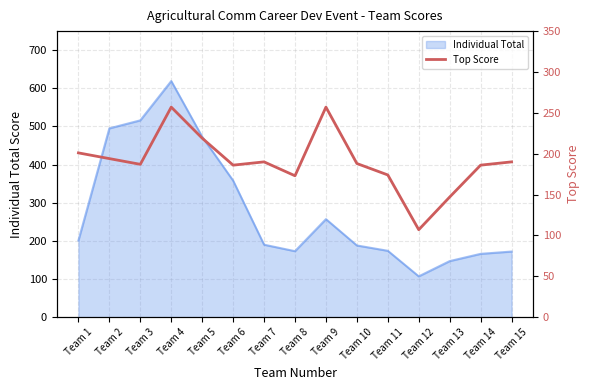

Which category has the lowest value in the Individual Total series?

Team 12